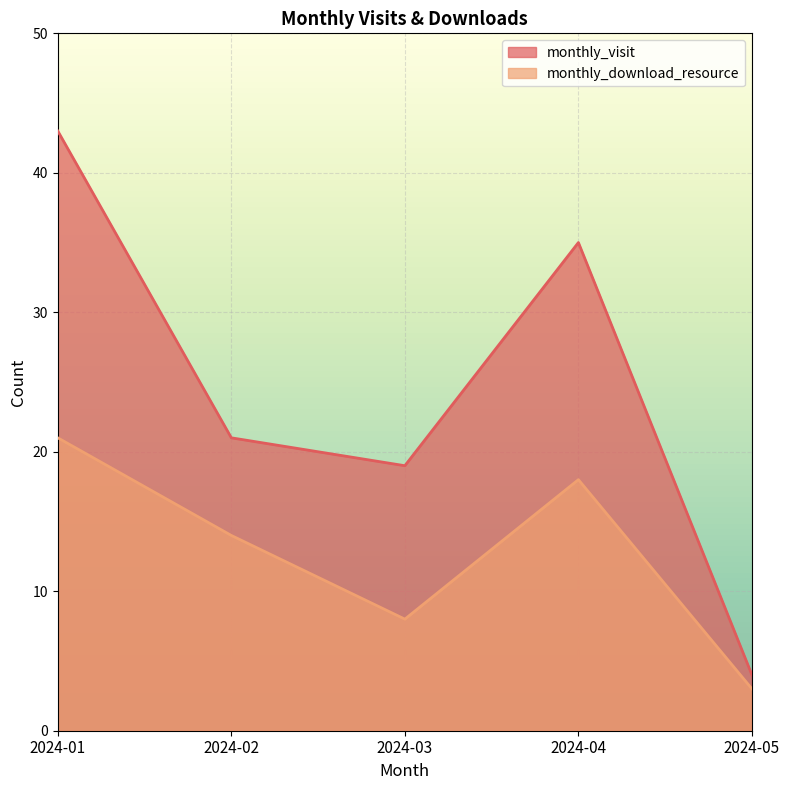

What are all the series names shown in the legend?

monthly_visit, monthly_download_resource